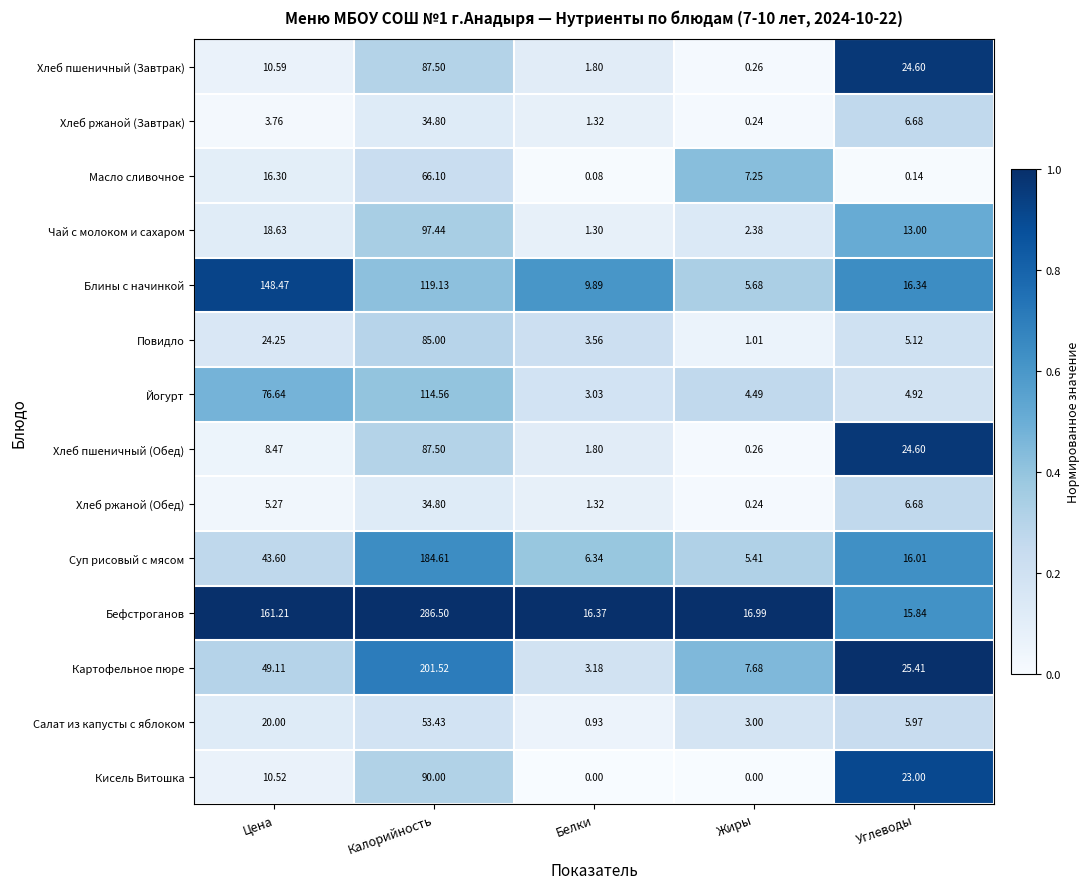

Which series has the largest total across all categories?

Бефстроганов